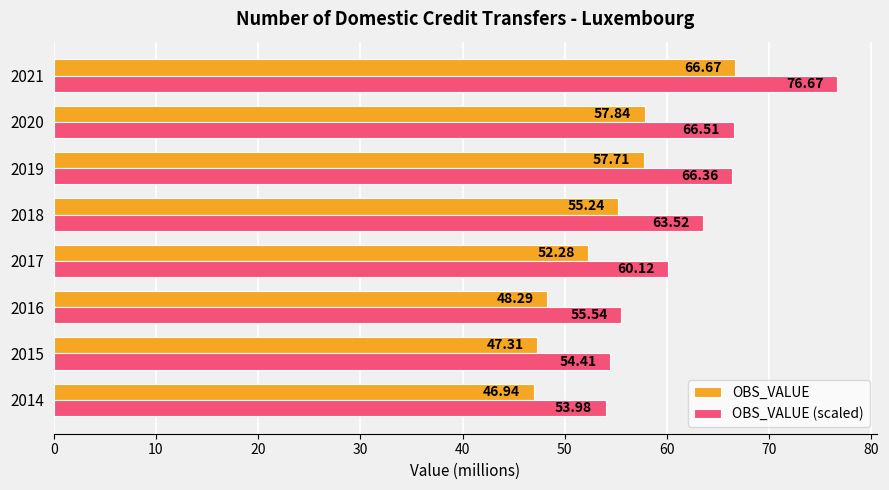

Which series has the widest spread of values?

OBS_VALUE (scaled)